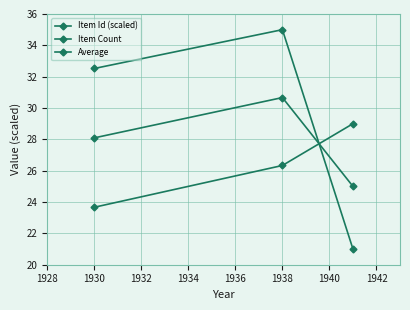

Count the Average values in the range 25 to 30.

2